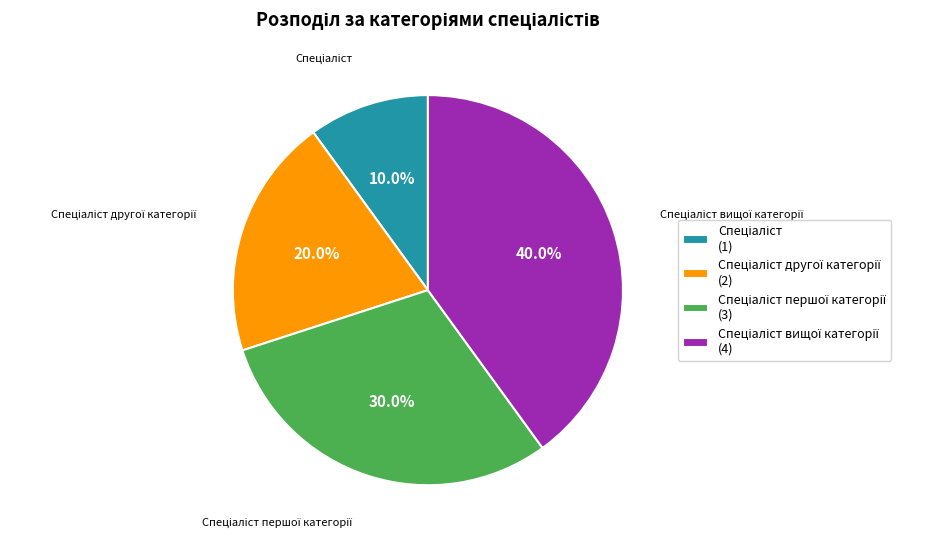

Is there any slice that represents more than half of the pie?

No